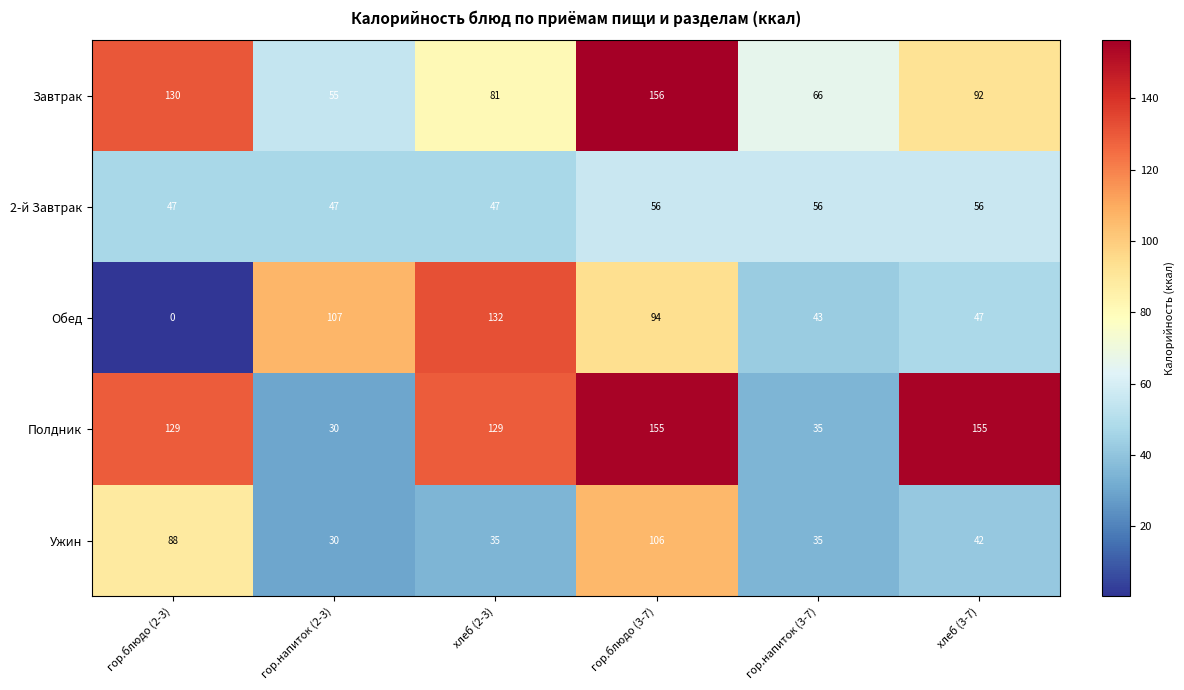

What is the spread (max minus min) of values at гор.блюдо (2-3)?

130